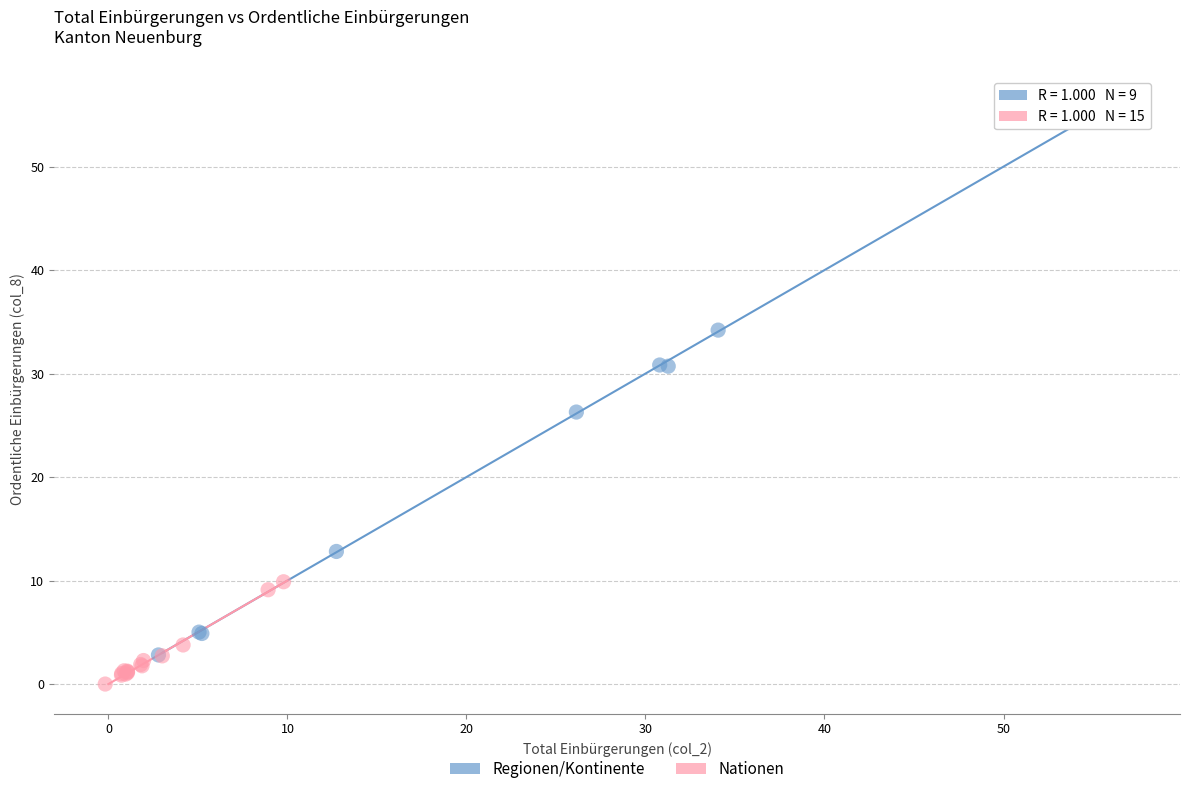

Which series contains the highest Y value?

Regionen/Kontinente